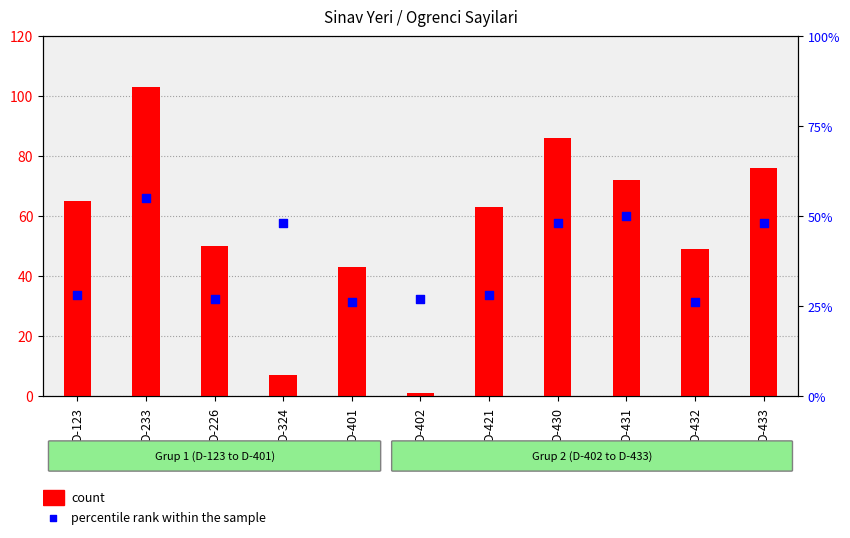

What are all the series names shown in the legend?

count, percentile rank within the sample